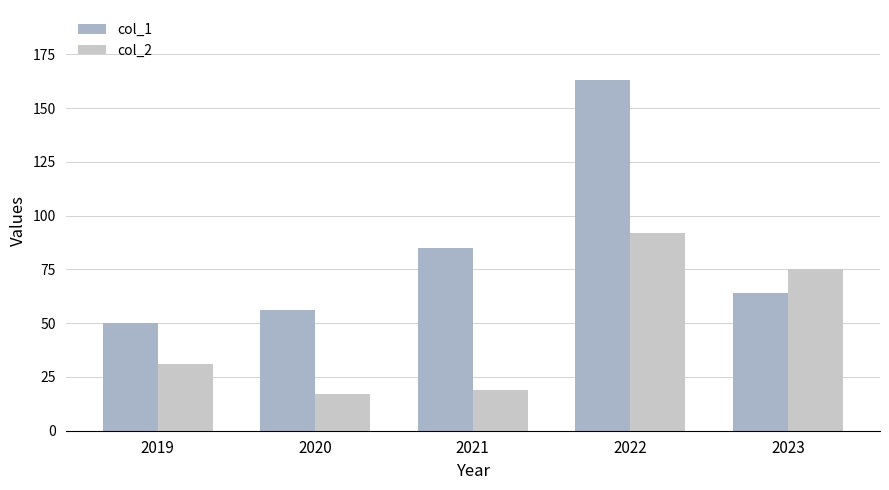

What is the value of the col_2 bar at the 4th from the left?

92